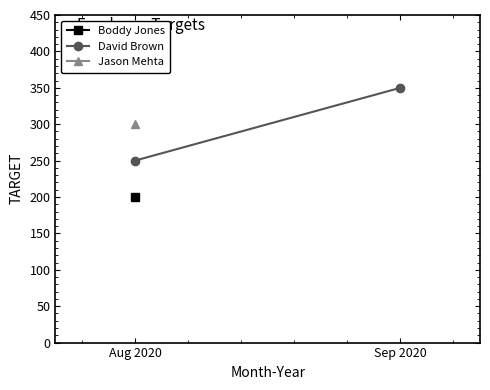

List the labels in order of value, largest first.

Sep 2020, Aug 2020